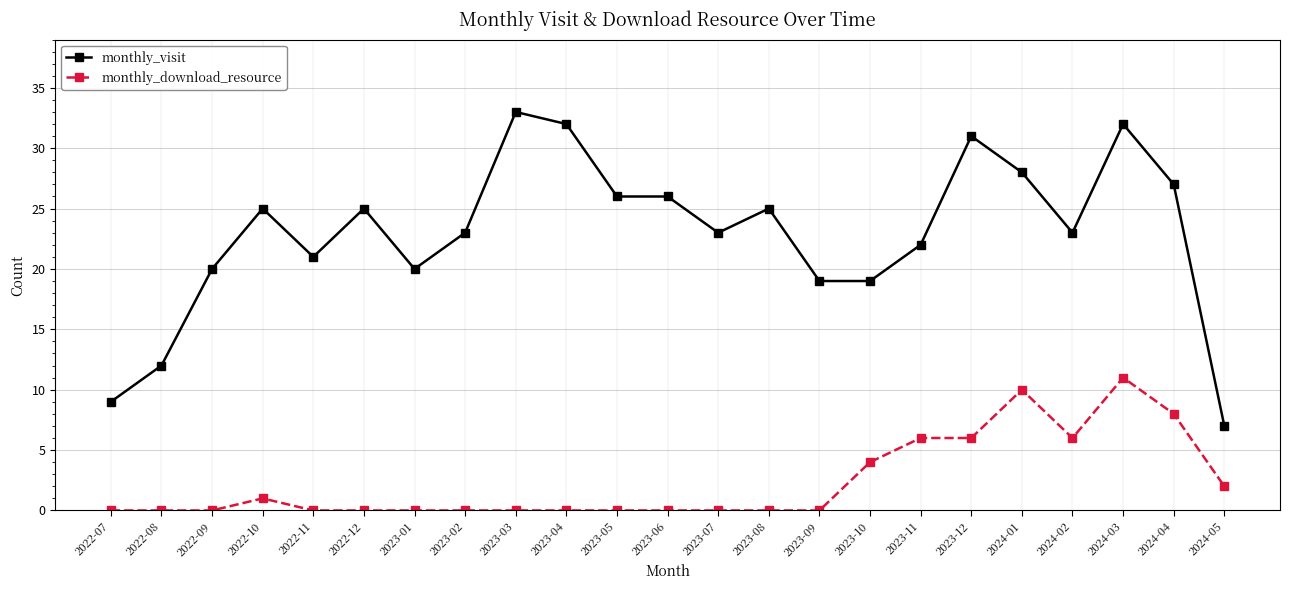

Count the number of data series in this chart.

2